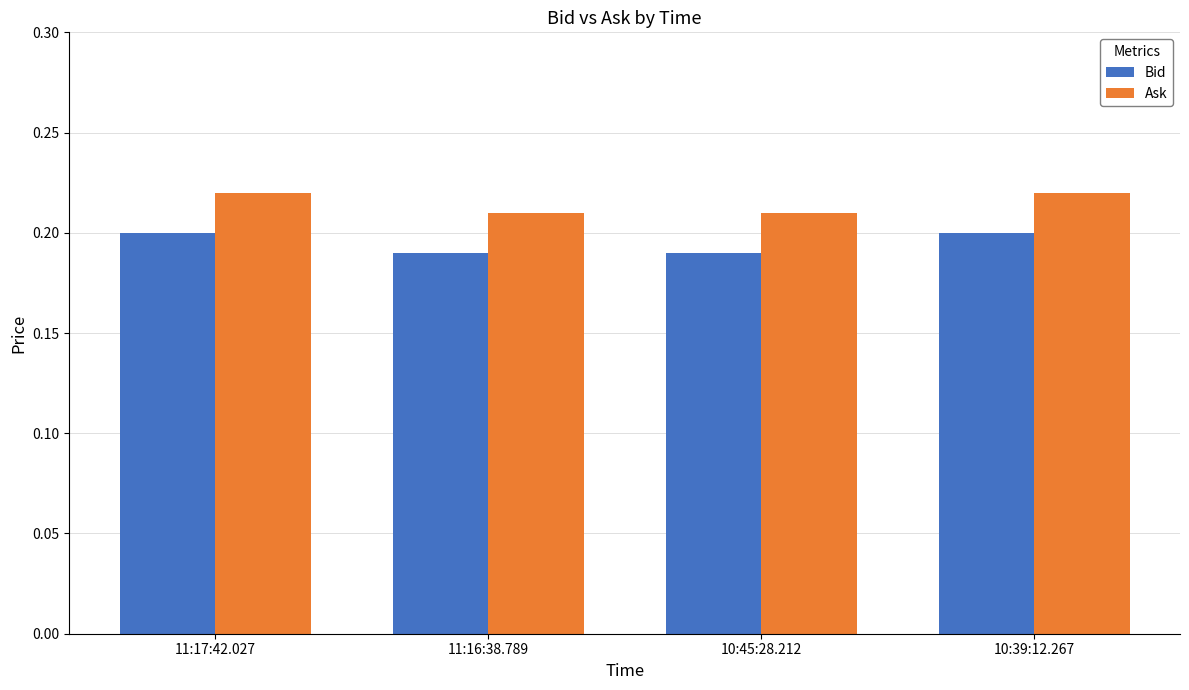

How many Ask values are between 0 and 1?

4